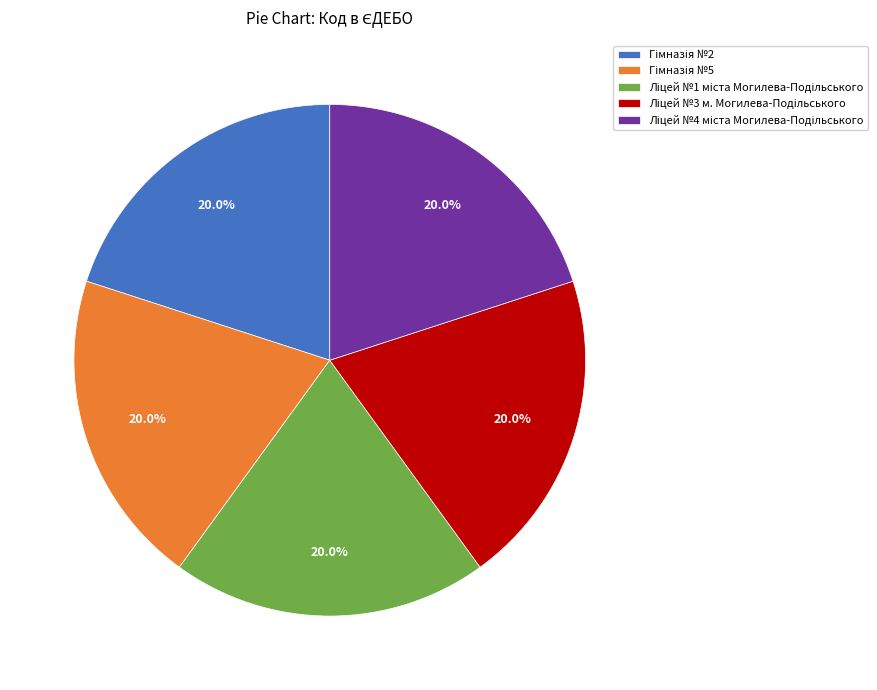

Is there a majority slice in this chart?

No